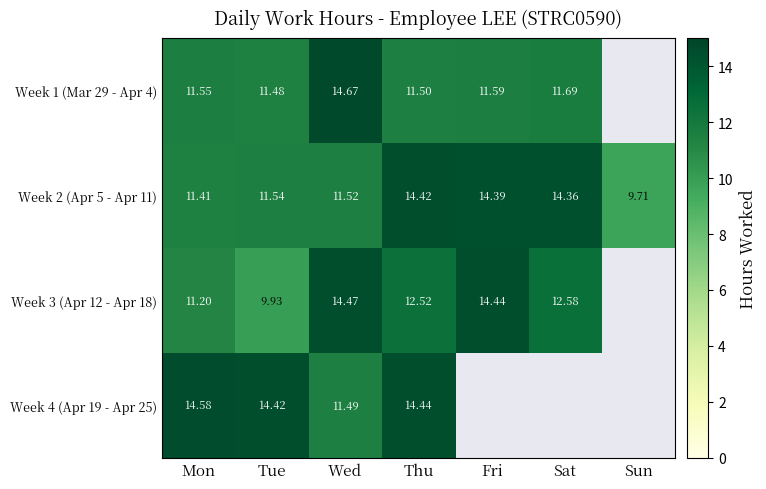

What is the average value of the Week 2 (Apr 5 - Apr 11) series?

12.5